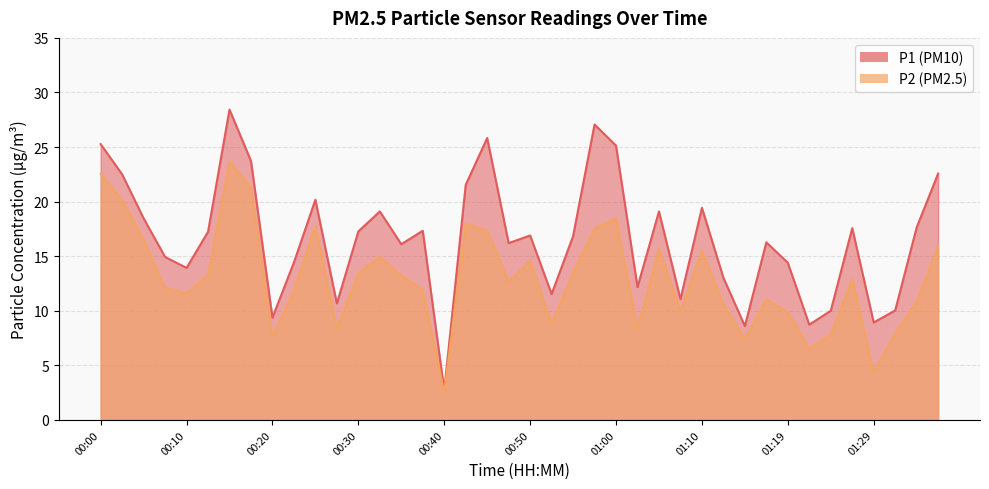

What is the label of the 4th point from the right?

01:29